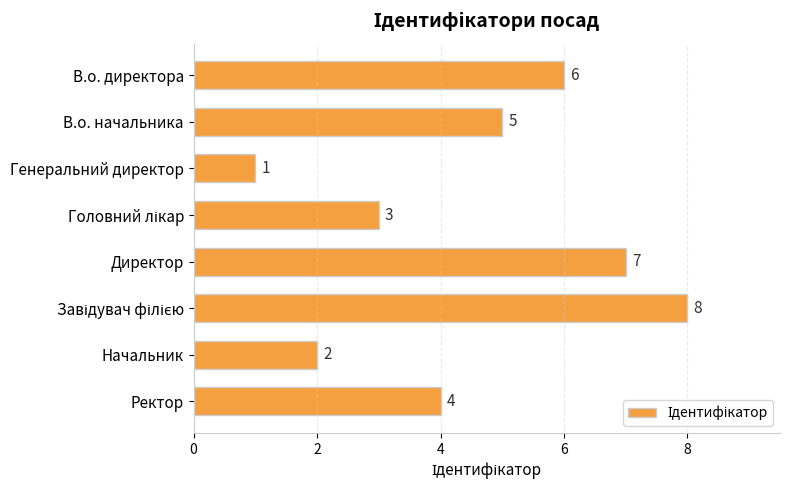

How many series are shown in this chart?

1